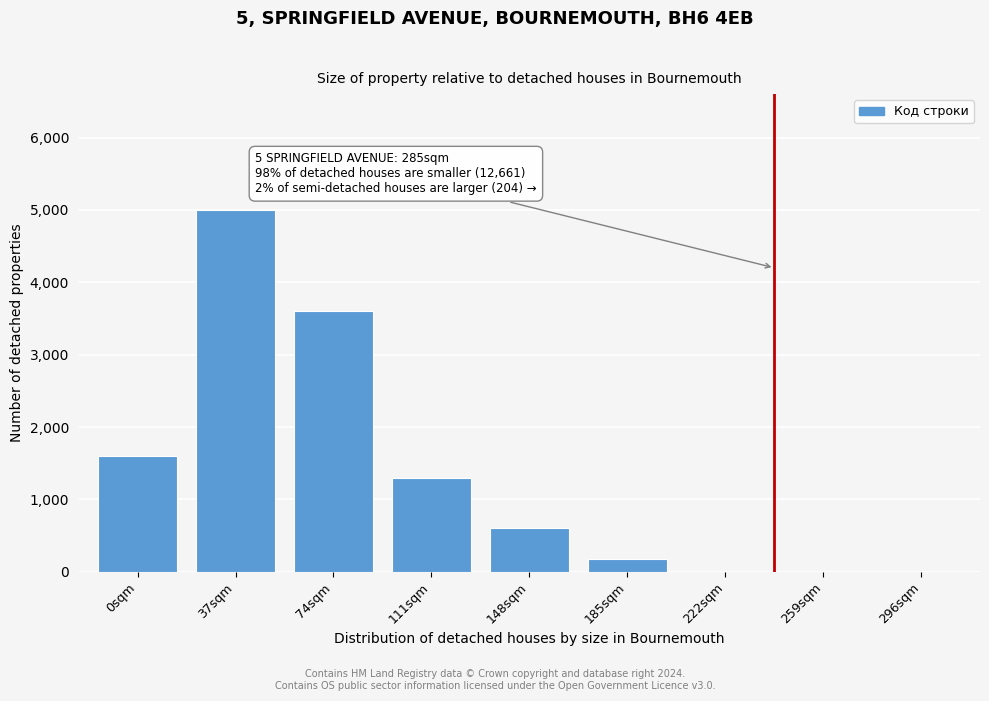

Reading left to right, transcribe all the data shown in this chart.

0sqm=1600	37sqm=5000	74sqm=3600	111sqm=1300	148sqm=600	185sqm=180	222sqm=0	259sqm=0	296sqm=0